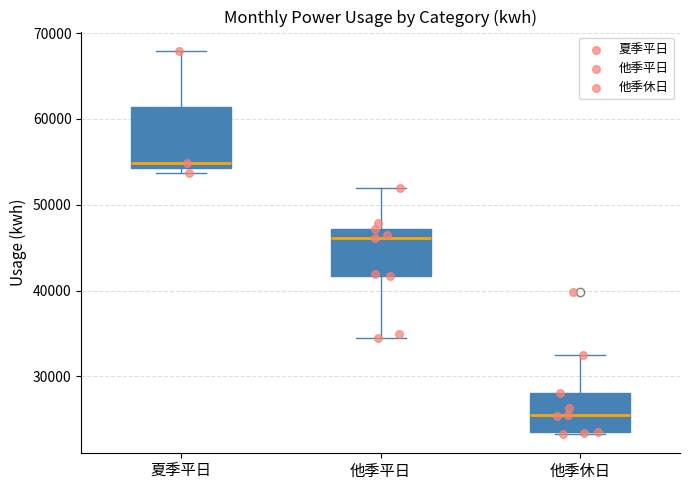

Comparing the boxes themselves (not the whiskers), which one is the tallest?

夏季平日